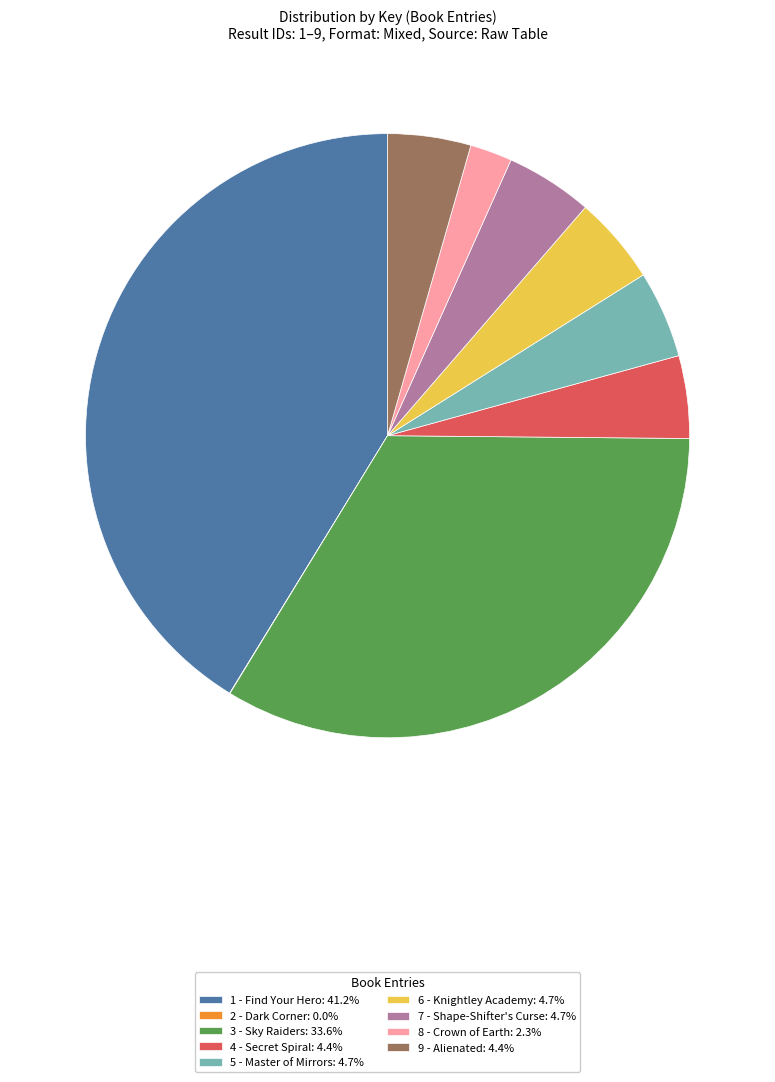

Which slice is the largest?

1 - Find Your Hero